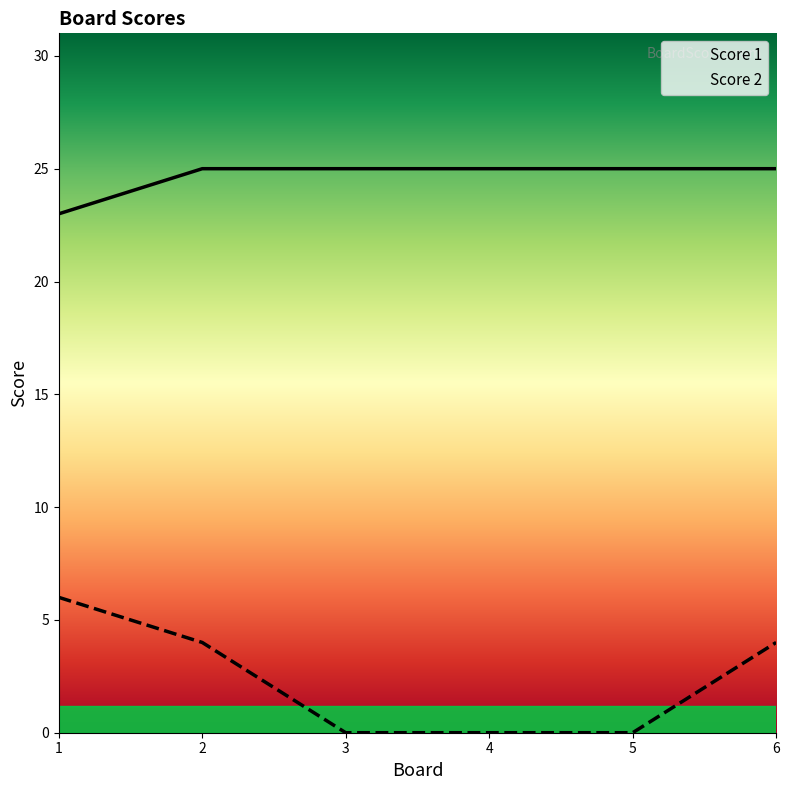

True or false: Score 1 has more than 0 interior local peaks.

False